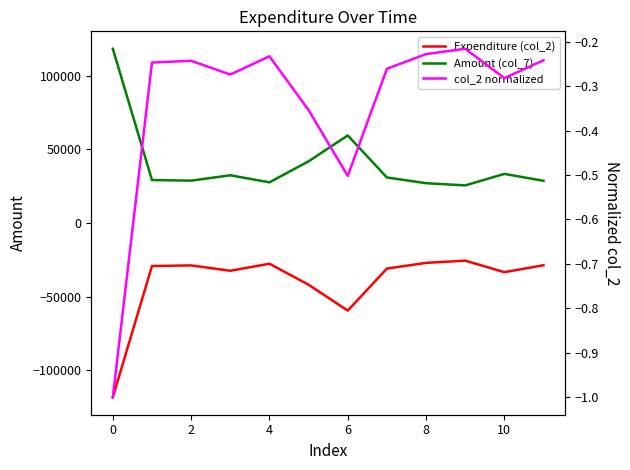

At which category does Expenditure (col_2) reach its first local peak?

2